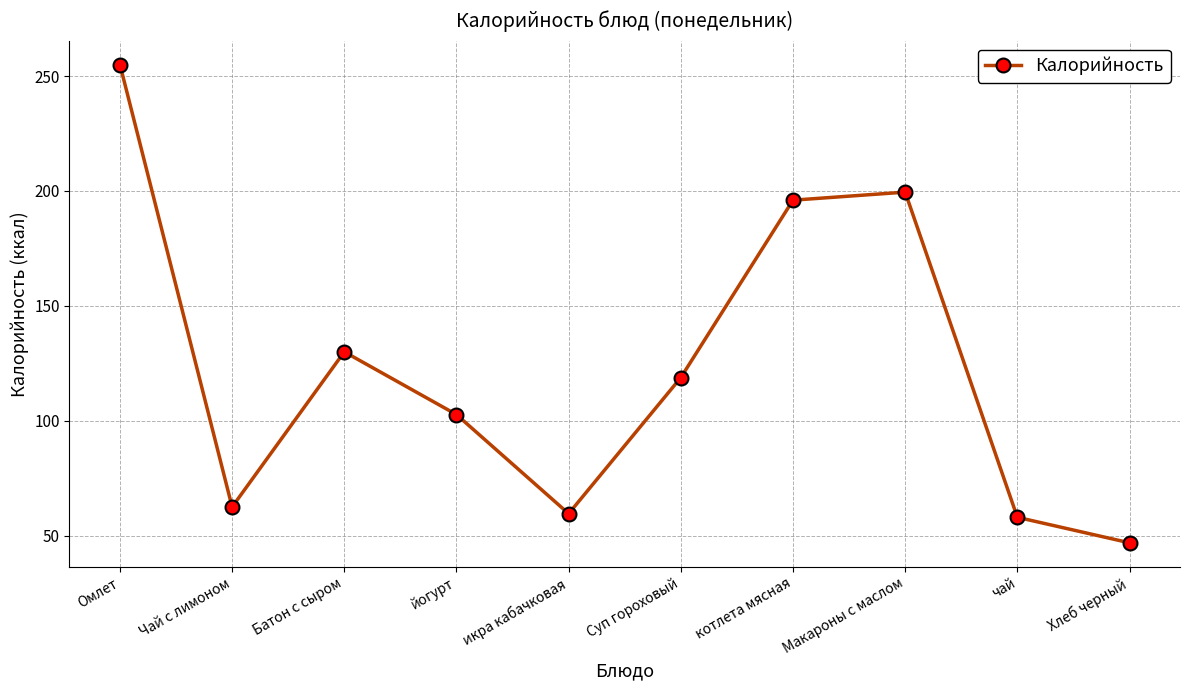

What is the difference between the maximum and minimum values?

208.1